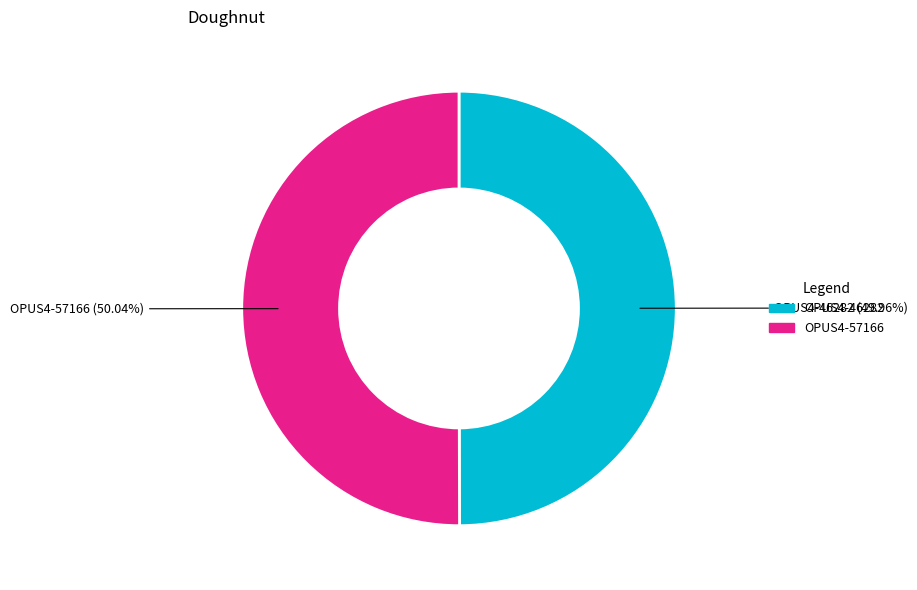

Is there a majority slice in this chart?

Yes